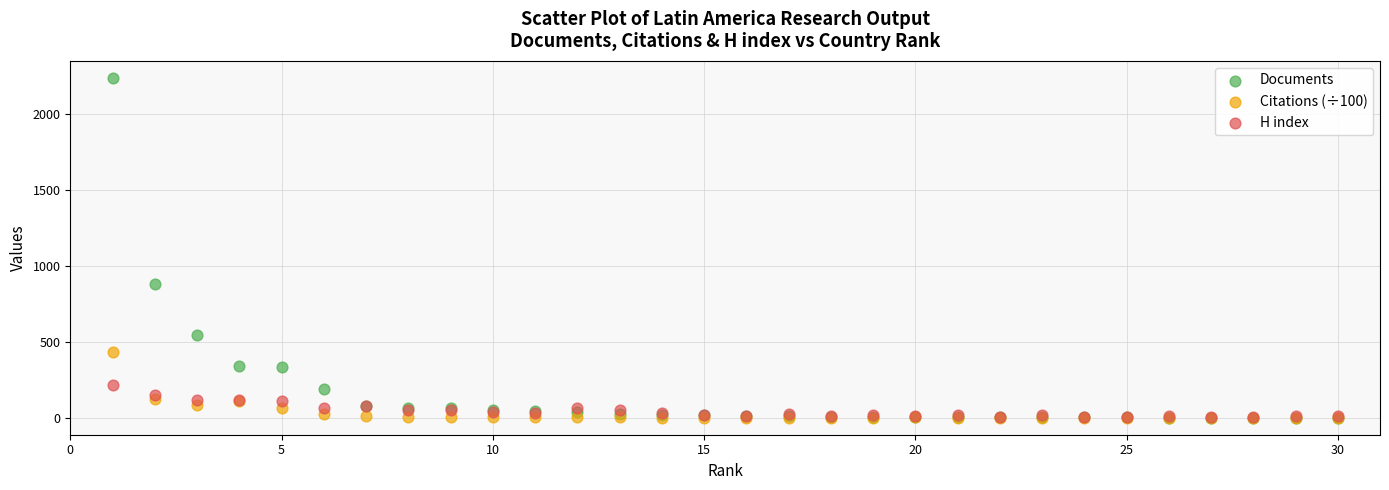

Across all series, what Y value is closest to 1118?

880.0